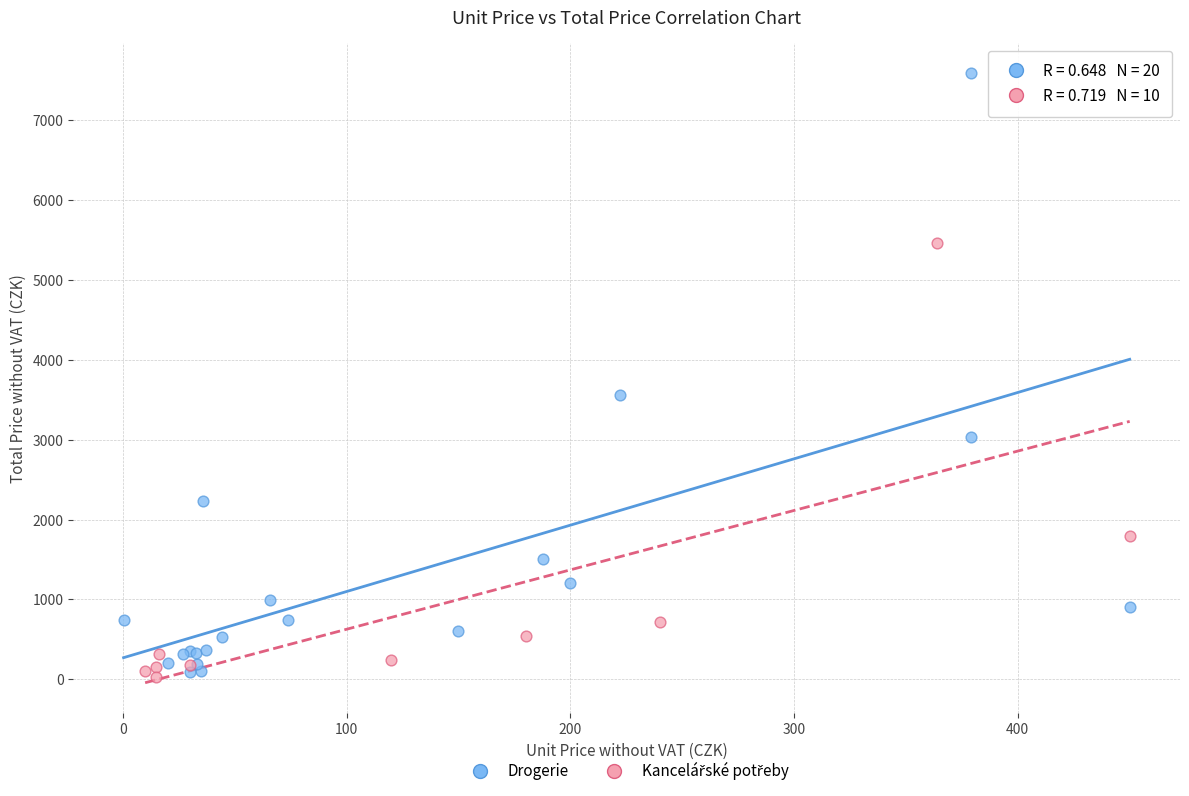

Which series has the largest Y range (max minus min)?

Drogerie